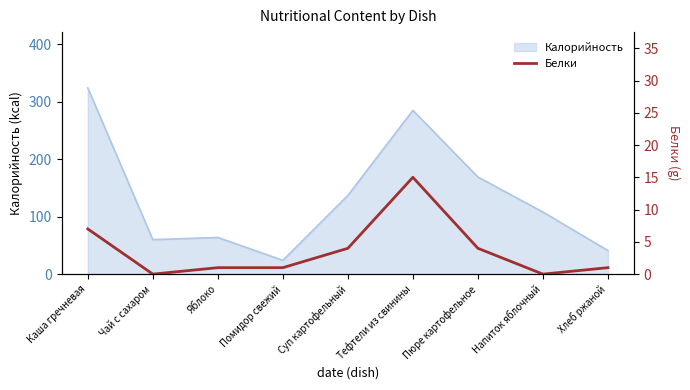

The value at Каша гречневая is 7. True or false?

True